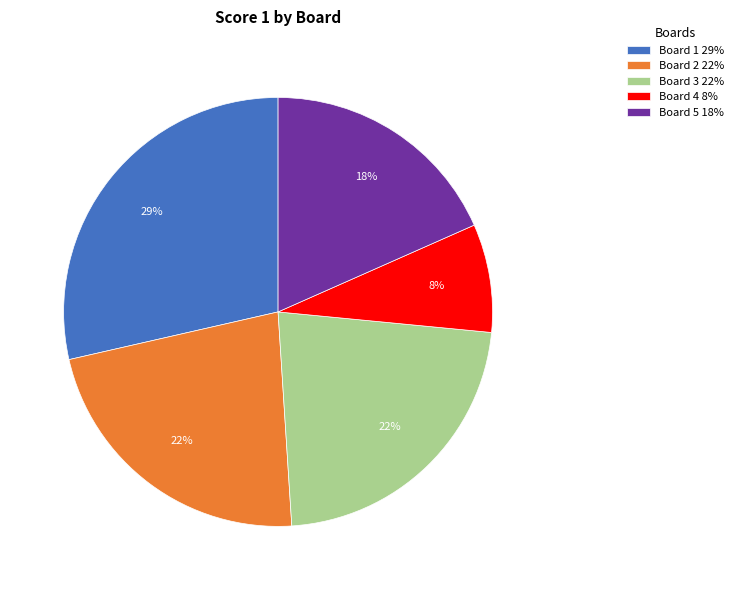

Approximately how many times larger is the value at Board 3 22% compared to Board 5 18%?

1.2